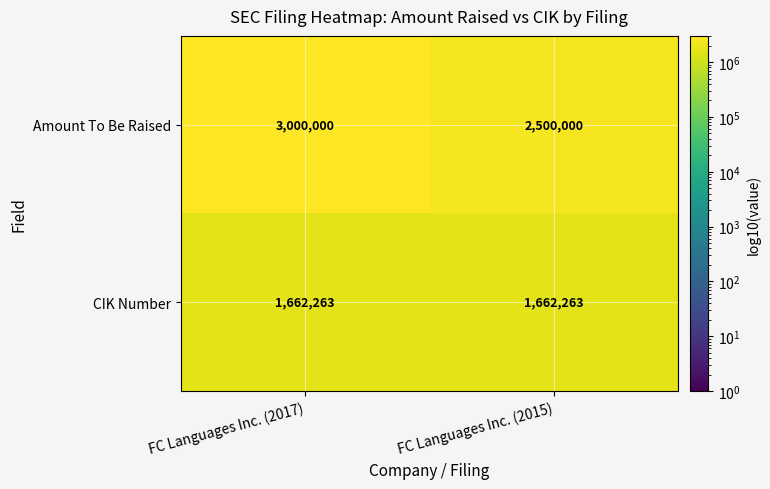

At which category is the sum across all series the highest?

FC Languages Inc. (2017)